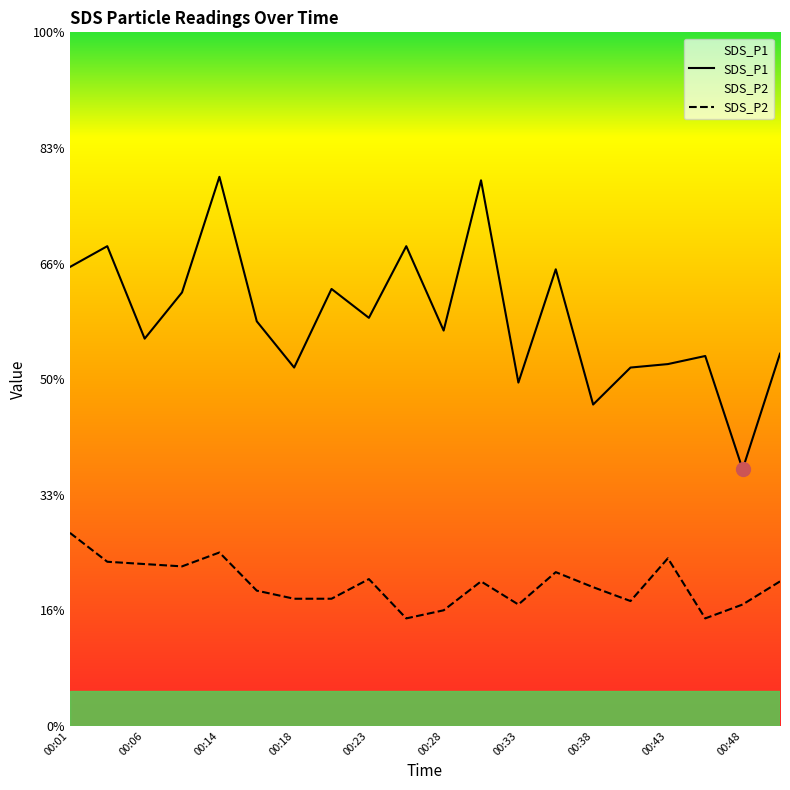

Where is the first local minimum for SDS_P2?

00:08